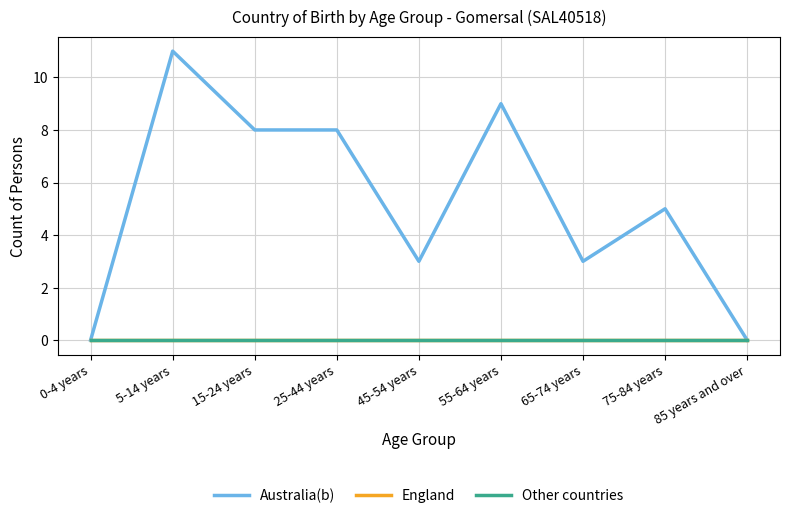

What is the label of the 7th point from the right?

15-24 years